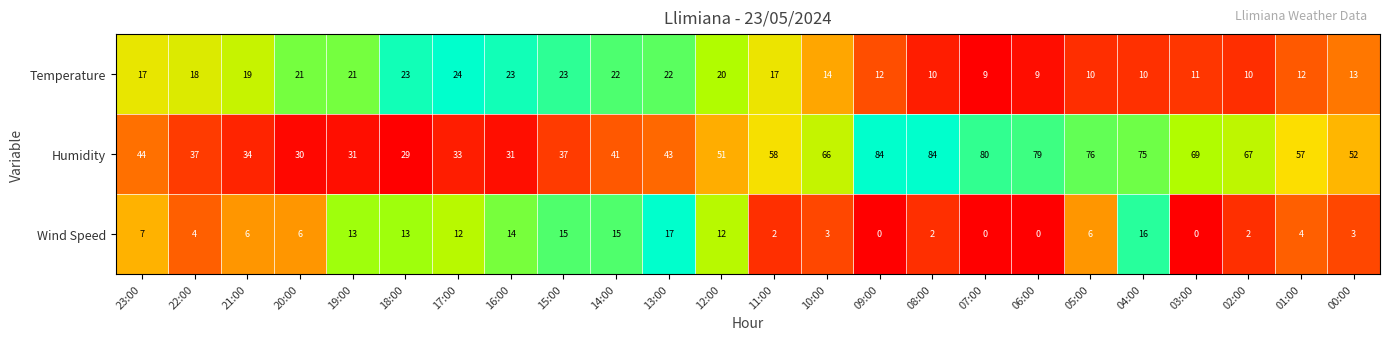

Is the value of Temperature at 09:00 greater than the value of Humidity at 11:00?

No